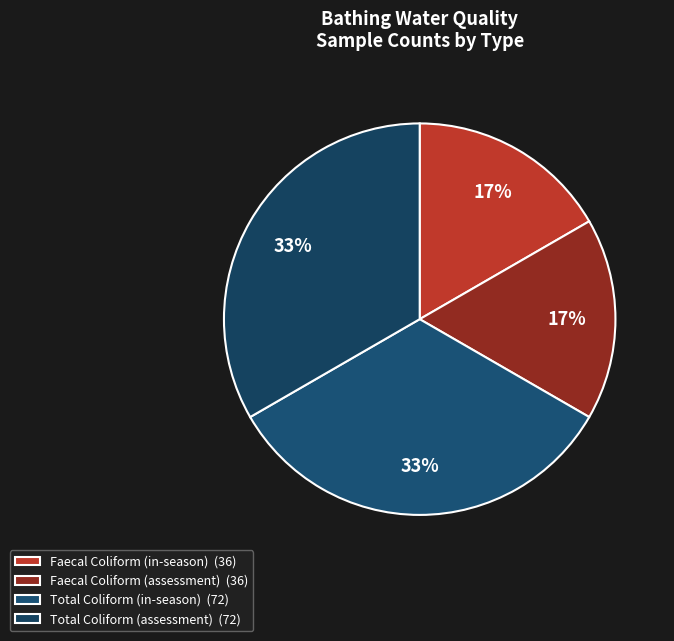

Count the number of slices in the pie.

4